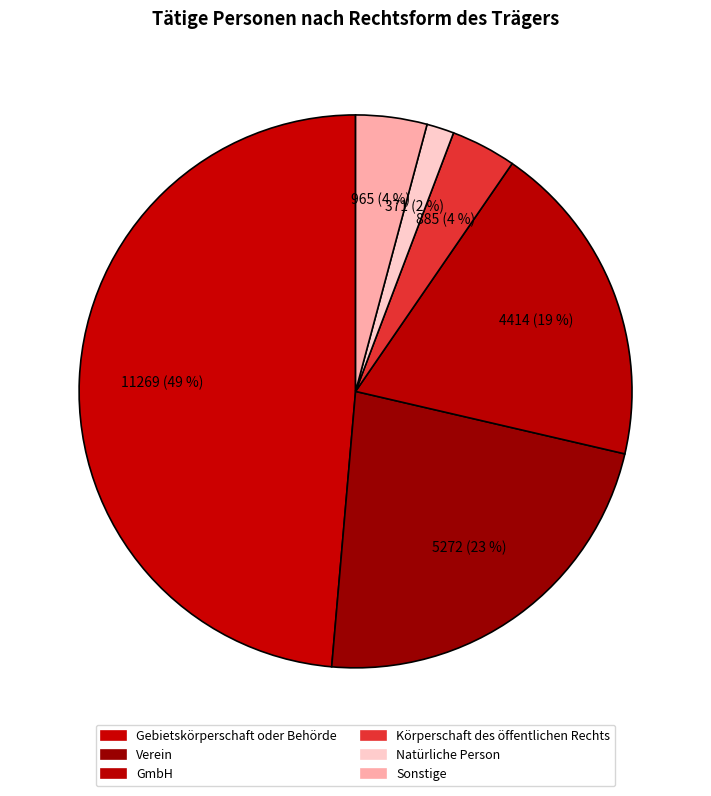

Is there any slice that represents more than half of the pie?

No